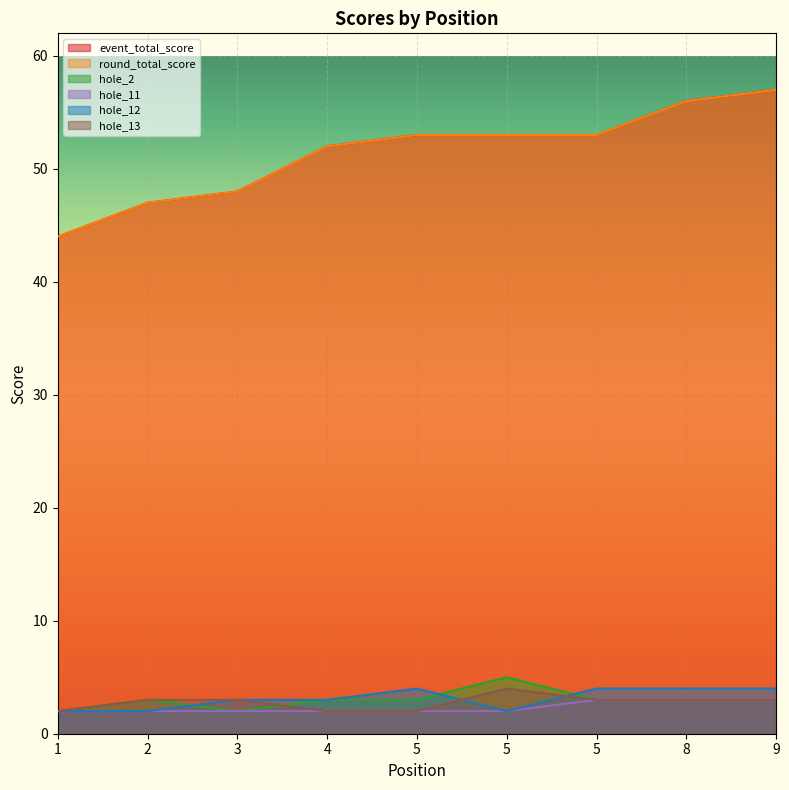

True or false: event_total_score has more than 0 points higher than both neighbors.

False